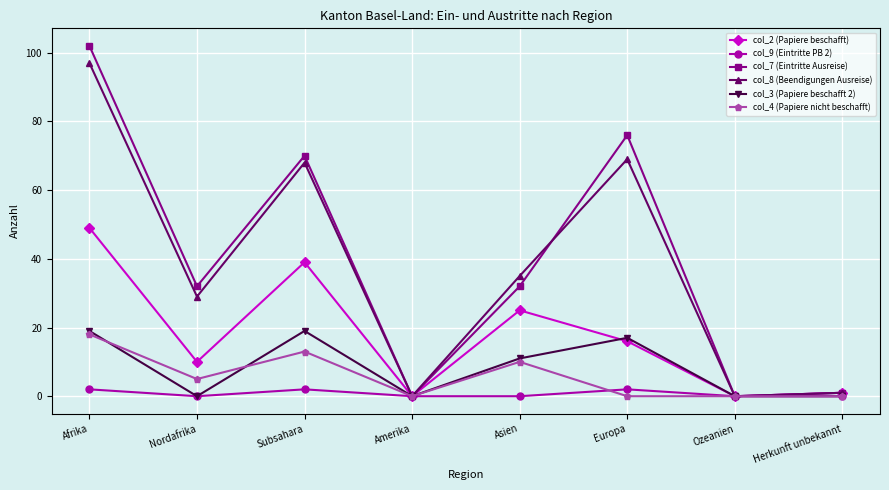

At Asien, list the series in order from smallest to largest.

col_9 (Eintritte PB 2), col_4 (Papiere nicht beschafft), col_3 (Papiere beschafft 2), col_2 (Papiere beschafft), col_7 (Eintritte Ausreise), col_8 (Beendigungen Ausreise)